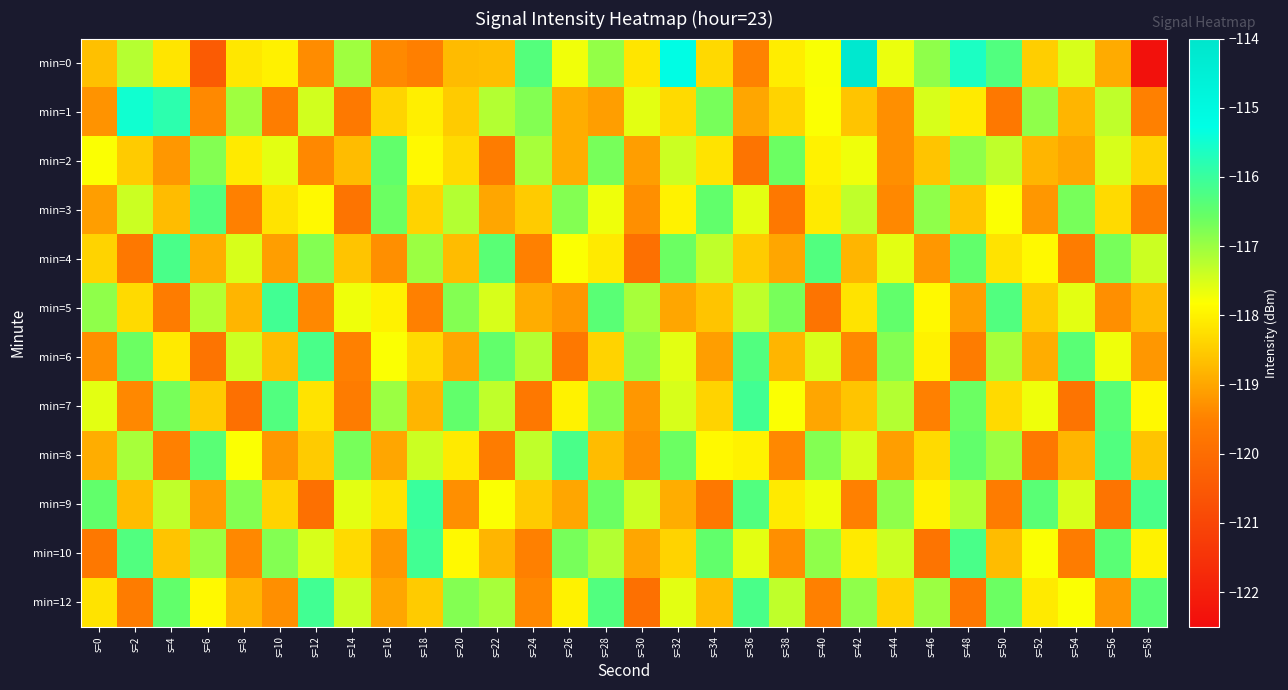

Reading left to right, extract all data points from this chart.

min=0: s=0=-118.7	s=2=-117.2	s=4=-118.2	s=6=-120.4	s=8=-118.1	s=10=-118.0	s=12=-119.3	s=14=-117.0	s=16=-119.4	s=18=-119.5	s=20=-118.7	s=22=-118.7	s=24=-116.3	s=26=-117.7	s=28=-116.9	s=30=-118.2	s=32=-115.2	s=34=-118.3	s=36=-119.5	s=38=-118.1	s=40=-117.8	s=42=-114.2	s=44=-117.7	s=46=-116.9	s=48=-115.6	s=50=-116.3	s=52=-118.5	s=54=-117.5	s=56=-118.9	s=58=-122.4
min=1: s=0=-119.3	s=2=-115.5	s=4=-115.8	s=6=-119.4	s=8=-117.0	s=10=-119.6	s=12=-117.4	s=14=-119.7	s=16=-118.4	s=18=-118.0	s=20=-118.5	s=22=-117.2	s=24=-116.8	s=26=-118.9	s=28=-119.1	s=30=-117.6	s=32=-118.3	s=34=-116.7	s=36=-119.0	s=38=-118.4	s=40=-117.8	s=42=-118.6	s=44=-119.3	s=46=-117.5	s=48=-118.1	s=50=-119.7	s=52=-116.9	s=54=-118.8	s=56=-117.3	s=58=-119.5
min=2: s=0=-117.8	s=2=-118.5	s=4=-119.2	s=6=-116.8	s=8=-118.1	s=10=-117.6	s=12=-119.4	s=14=-118.7	s=16=-116.5	s=18=-117.9	s=20=-118.3	s=22=-119.6	s=24=-117.1	s=26=-118.9	s=28=-116.7	s=30=-119.1	s=32=-117.4	s=34=-118.2	s=36=-119.8	s=38=-116.6	s=40=-118.0	s=42=-117.7	s=44=-119.3	s=46=-118.6	s=48=-116.9	s=50=-117.3	s=52=-118.8	s=54=-119.0	s=56=-117.5	s=58=-118.4
min=3: s=0=-119.1	s=2=-117.4	s=4=-118.7	s=6=-116.3	s=8=-119.5	s=10=-118.2	s=12=-117.9	s=14=-119.8	s=16=-116.6	s=18=-118.4	s=20=-117.2	s=22=-119.0	s=24=-118.5	s=26=-116.8	s=28=-117.7	s=30=-119.3	s=32=-118.0	s=34=-116.5	s=36=-117.6	s=38=-119.7	s=40=-118.1	s=42=-117.3	s=44=-119.4	s=46=-116.9	s=48=-118.6	s=50=-117.8	s=52=-119.2	s=54=-116.7	s=56=-118.3	s=58=-119.6
min=4: s=0=-118.4	s=2=-119.7	s=4=-116.2	s=6=-118.9	s=8=-117.5	s=10=-119.1	s=12=-116.8	s=14=-118.6	s=16=-119.3	s=18=-117.0	s=20=-118.7	s=22=-116.4	s=24=-119.5	s=26=-117.8	s=28=-118.1	s=30=-119.9	s=32=-116.6	s=34=-117.3	s=36=-118.5	s=38=-119.0	s=40=-116.3	s=42=-118.8	s=44=-117.6	s=46=-119.2	s=48=-116.5	s=50=-118.2	s=52=-117.9	s=54=-119.6	s=56=-116.7	s=58=-117.4
min=5: s=0=-116.9	s=2=-118.3	s=4=-119.6	s=6=-117.2	s=8=-118.8	s=10=-116.1	s=12=-119.4	s=14=-117.7	s=16=-118.0	s=18=-119.5	s=20=-116.8	s=22=-117.5	s=24=-118.9	s=26=-119.2	s=28=-116.4	s=30=-117.1	s=32=-119.0	s=34=-118.6	s=36=-117.3	s=38=-116.7	s=40=-119.8	s=42=-118.2	s=44=-116.5	s=46=-117.9	s=48=-119.1	s=50=-116.3	s=52=-118.5	s=54=-117.6	s=56=-119.3	s=58=-118.7
min=6: s=0=-119.3	s=2=-116.6	s=4=-118.1	s=6=-119.8	s=8=-117.4	s=10=-118.7	s=12=-116.2	s=14=-119.5	s=16=-117.8	s=18=-118.3	s=20=-119.0	s=22=-116.5	s=24=-117.2	s=26=-119.7	s=28=-118.4	s=30=-116.9	s=32=-117.6	s=34=-119.1	s=36=-116.3	s=38=-118.8	s=40=-117.5	s=42=-119.4	s=44=-116.8	s=46=-118.0	s=48=-119.6	s=50=-117.1	s=52=-118.9	s=54=-116.4	s=56=-117.7	s=58=-119.2
min=7: s=0=-117.6	s=2=-119.4	s=4=-116.7	s=6=-118.5	s=8=-119.9	s=10=-116.3	s=12=-118.2	s=14=-119.6	s=16=-117.0	s=18=-118.8	s=20=-116.5	s=22=-117.3	s=24=-119.7	s=26=-118.0	s=28=-116.8	s=30=-119.2	s=32=-117.5	s=34=-118.4	s=36=-116.1	s=38=-117.8	s=40=-119.0	s=42=-118.6	s=44=-117.2	s=46=-119.5	s=48=-116.6	s=50=-118.3	s=52=-117.7	s=54=-119.8	s=56=-116.4	s=58=-117.9
min=8: s=0=-118.9	s=2=-117.1	s=4=-119.5	s=6=-116.4	s=8=-117.8	s=10=-119.2	s=12=-118.5	s=14=-116.7	s=16=-119.0	s=18=-117.4	s=20=-118.1	s=22=-119.6	s=24=-117.3	s=26=-116.2	s=28=-118.7	s=30=-119.3	s=32=-116.6	s=34=-117.9	s=36=-118.0	s=38=-119.4	s=40=-116.8	s=42=-117.5	s=44=-119.1	s=46=-118.3	s=48=-116.5	s=50=-117.0	s=52=-119.7	s=54=-118.8	s=56=-116.3	s=58=-118.6
min=9: s=0=-116.5	s=2=-118.7	s=4=-117.3	s=6=-119.1	s=8=-116.8	s=10=-118.4	s=12=-119.9	s=14=-117.6	s=16=-118.2	s=18=-116.0	s=20=-119.3	s=22=-117.8	s=24=-118.5	s=26=-119.0	s=28=-116.6	s=30=-117.4	s=32=-118.9	s=34=-119.7	s=36=-116.3	s=38=-118.1	s=40=-117.7	s=42=-119.5	s=44=-116.9	s=46=-118.0	s=48=-117.2	s=50=-119.6	s=52=-116.4	s=54=-117.5	s=56=-119.8	s=58=-116.2
min=10: s=0=-119.7	s=2=-116.3	s=4=-118.6	s=6=-117.0	s=8=-119.4	s=10=-116.8	s=12=-117.5	s=14=-118.3	s=16=-119.2	s=18=-116.1	s=20=-117.9	s=22=-118.8	s=24=-119.5	s=26=-116.7	s=28=-117.2	s=30=-119.0	s=32=-118.4	s=34=-116.5	s=36=-117.6	s=38=-119.3	s=40=-116.9	s=42=-118.1	s=44=-117.4	s=46=-119.8	s=48=-116.2	s=50=-118.7	s=52=-117.8	s=54=-119.6	s=56=-116.4	s=58=-118.0
min=12: s=0=-118.2	s=2=-119.6	s=4=-116.5	s=6=-117.9	s=8=-118.8	s=10=-119.3	s=12=-116.1	s=14=-117.4	s=16=-119.0	s=18=-118.5	s=20=-116.8	s=22=-117.1	s=24=-119.4	s=26=-118.0	s=28=-116.3	s=30=-119.9	s=32=-117.6	s=34=-118.7	s=36=-116.2	s=38=-117.3	s=40=-119.5	s=42=-116.9	s=44=-118.4	s=46=-117.0	s=48=-119.7	s=50=-116.6	s=52=-118.1	s=54=-117.8	s=56=-119.2	s=58=-116.4